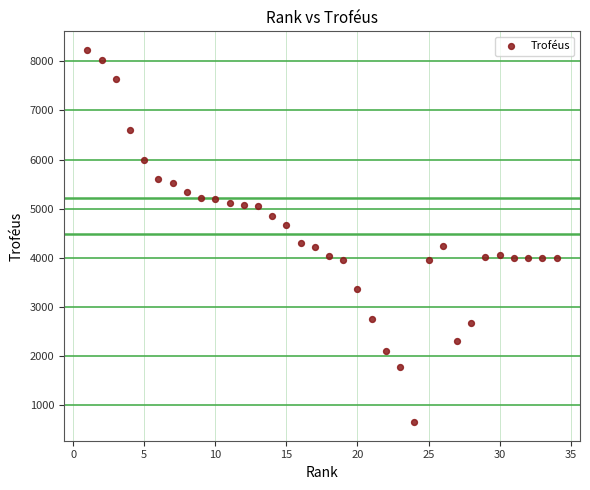

What is the range of X values (max minus min)?

33